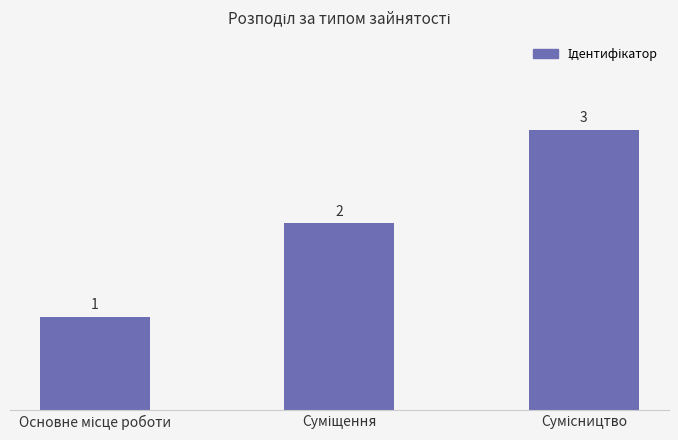

What is the sum of all values?

6